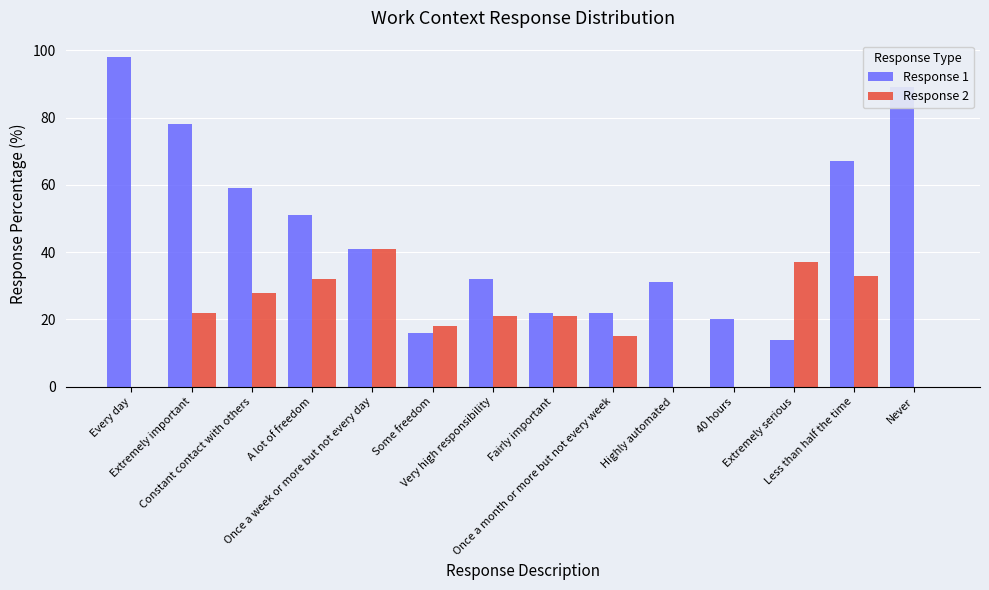

The value of Response 2 at Constant contact with others is 38. True or false?

False